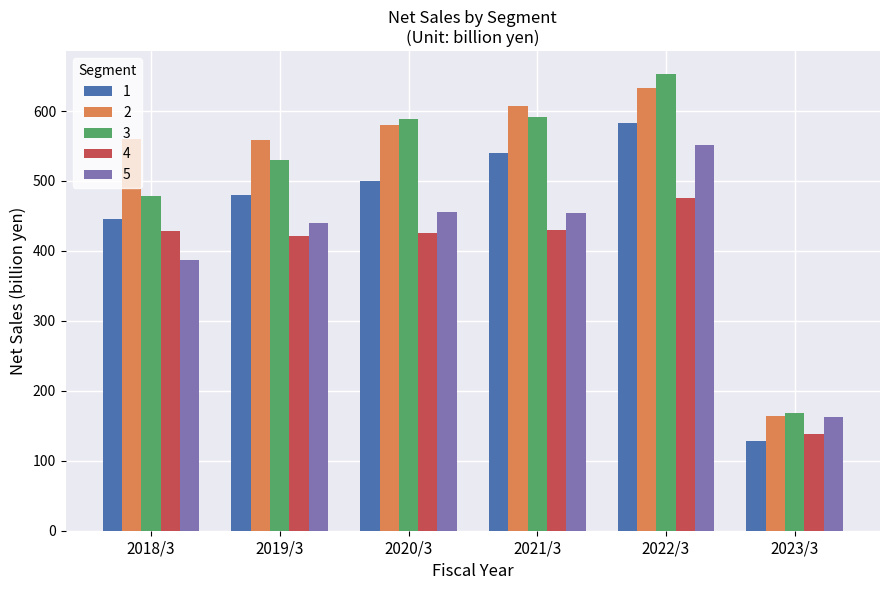

What is the highest value of the 4 series?

475.7